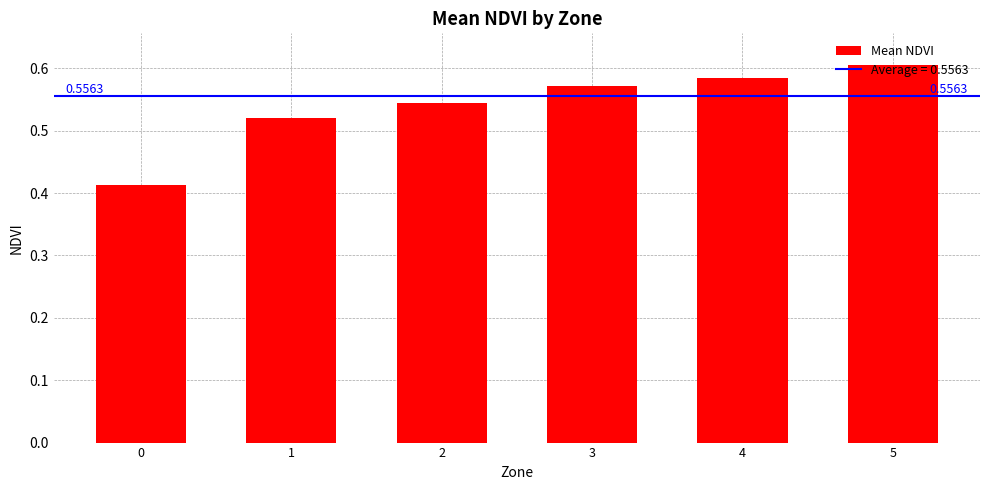

List the labels in order of value, smallest first.

0, 1, 2, 3, 4, 5